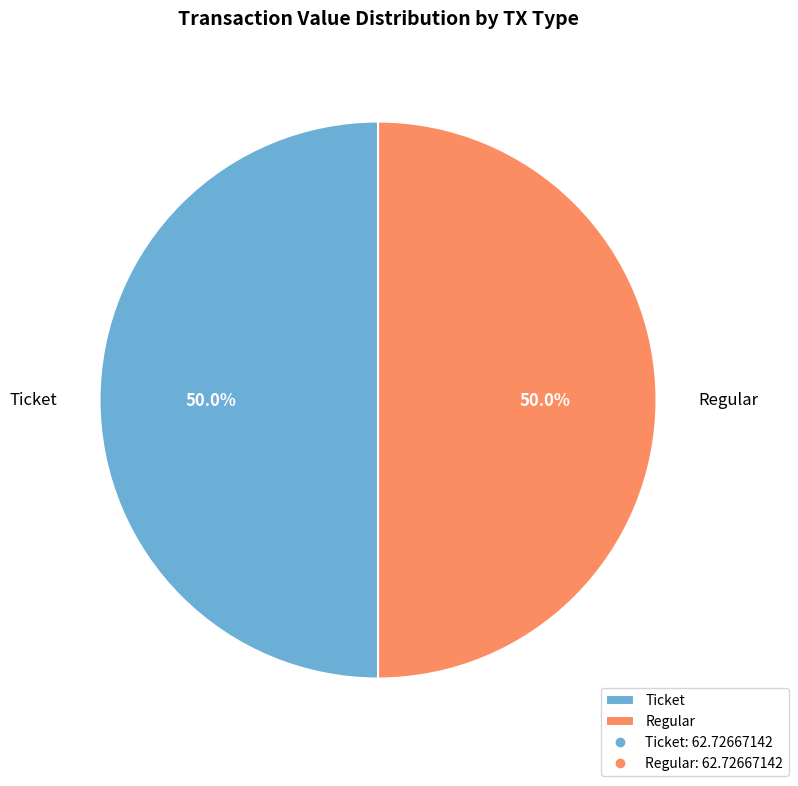

True or false: Regular accounts for 99% of the total.

False